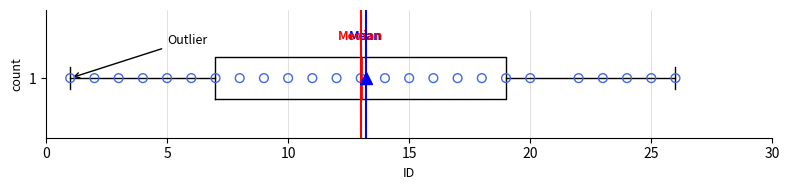

Transcribe this box plot: give where the median line is, the range the box spans, and where the two whiskers end, as read against the x-axis. The values are not printed on the chart, so give them approximately, as read against the axis.

median 13, box 7 to 19, whiskers 1 to 26